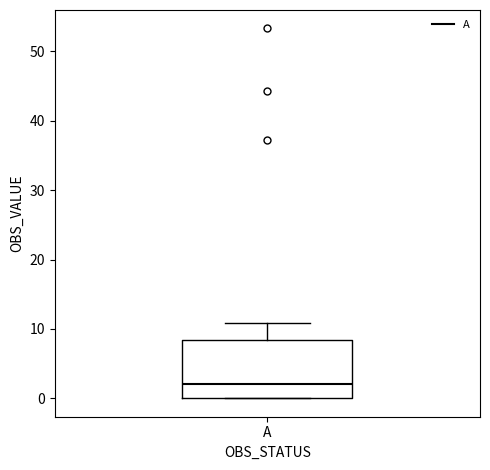

Where is the lower edge of the box for A on the y-axis? The values are not printed on the chart, so give them approximately, as read against the axis.

0